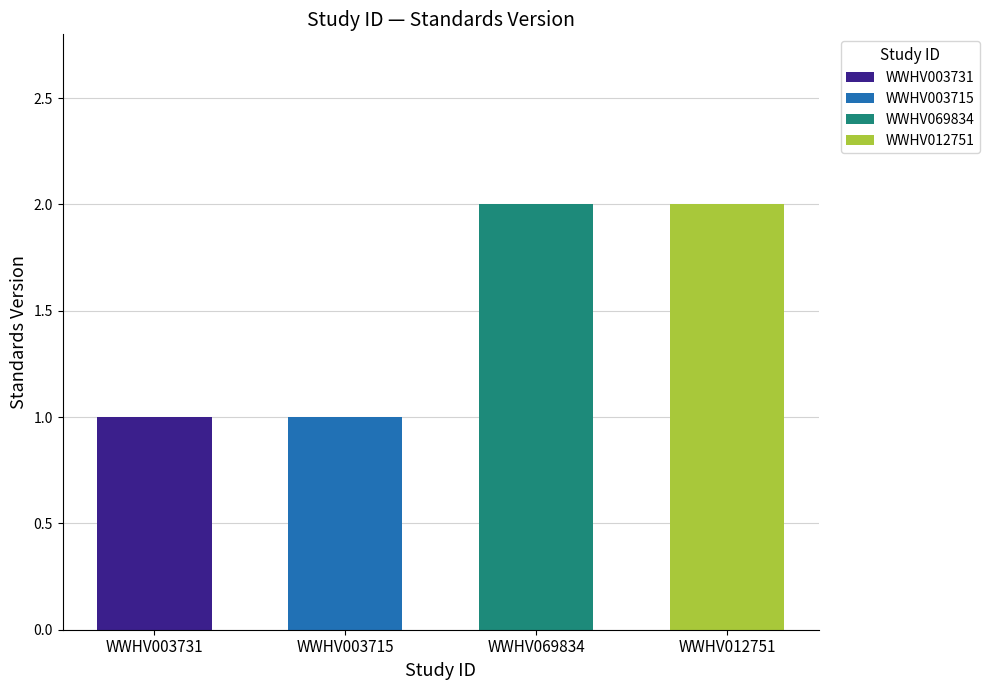

What position from the right is WWHV012751?

1